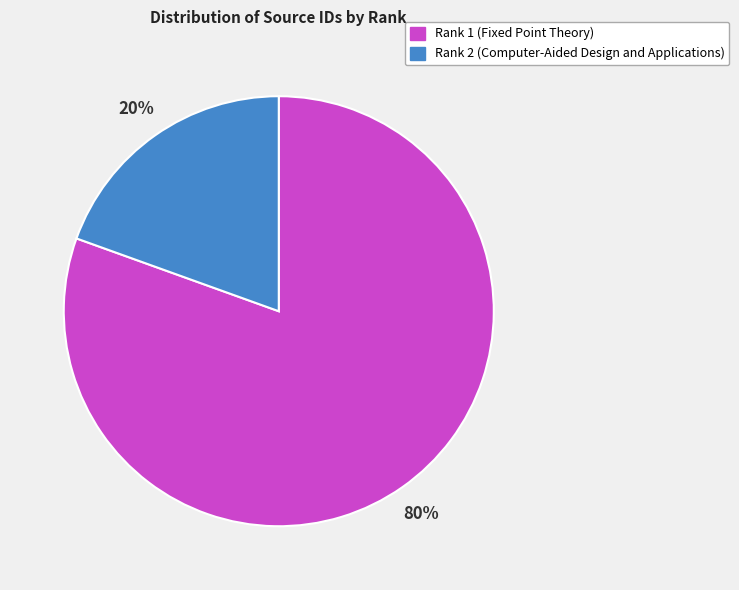

Which has a higher value, Rank 1 (Fixed Point Theory) or Rank 2 (Computer-Aided Design and Applications)?

Rank 1 (Fixed Point Theory)